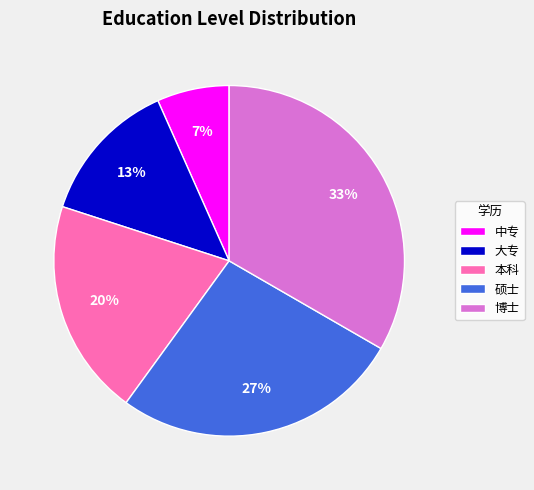

To the nearest percent, what is the difference between the 本科 and 大专 slice percentages?

7%